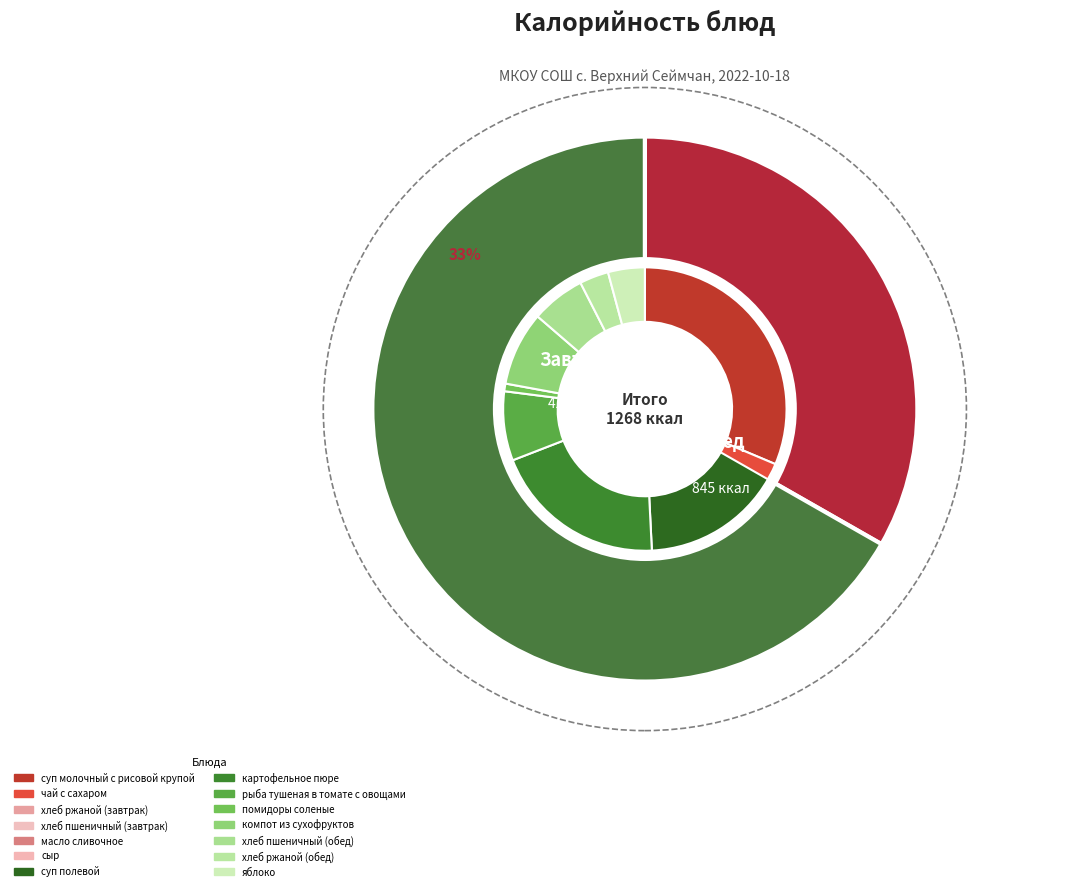

Does хлеб ржаной (обед) represent more than half of the total?

No